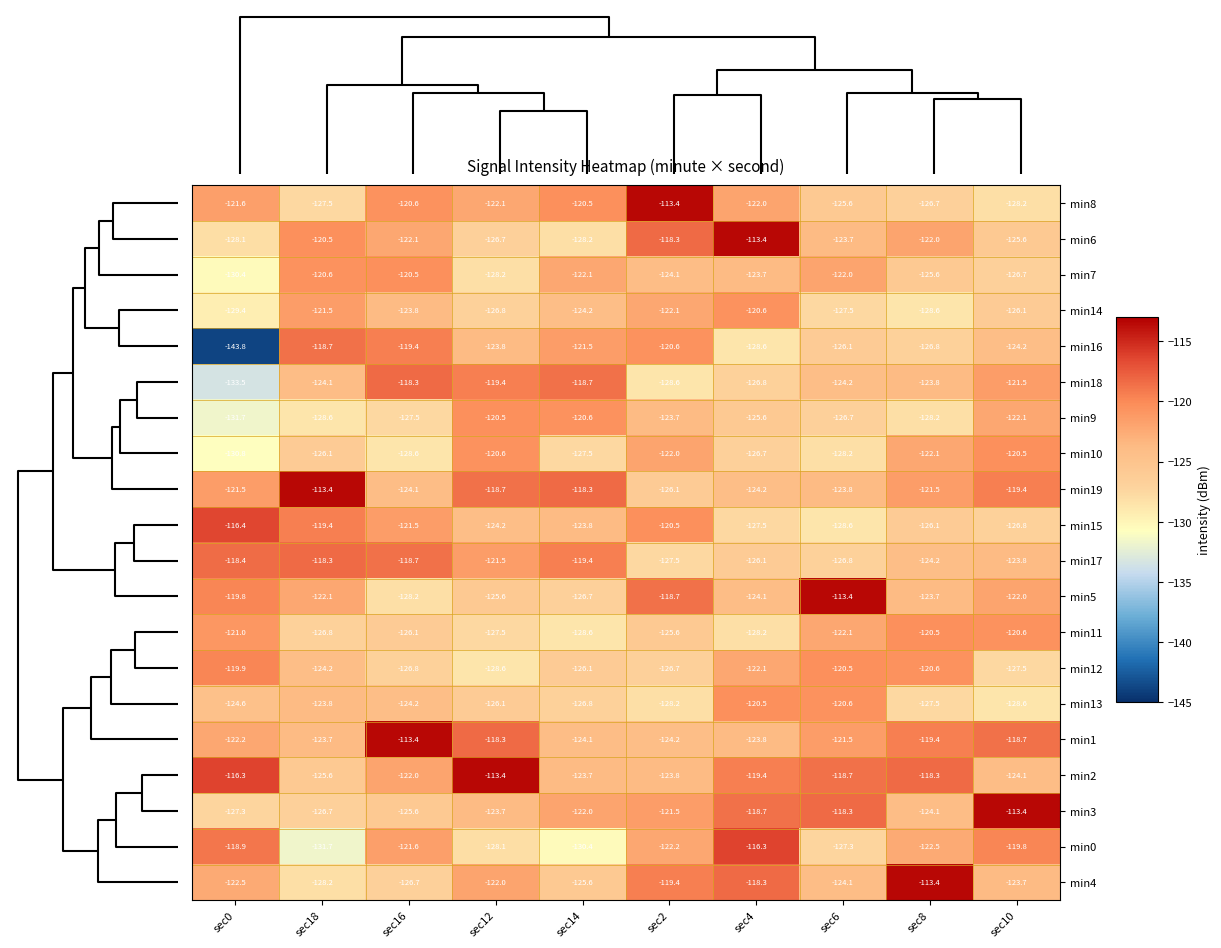

The value of min16 at sec4 is -128.6. True or false?

True